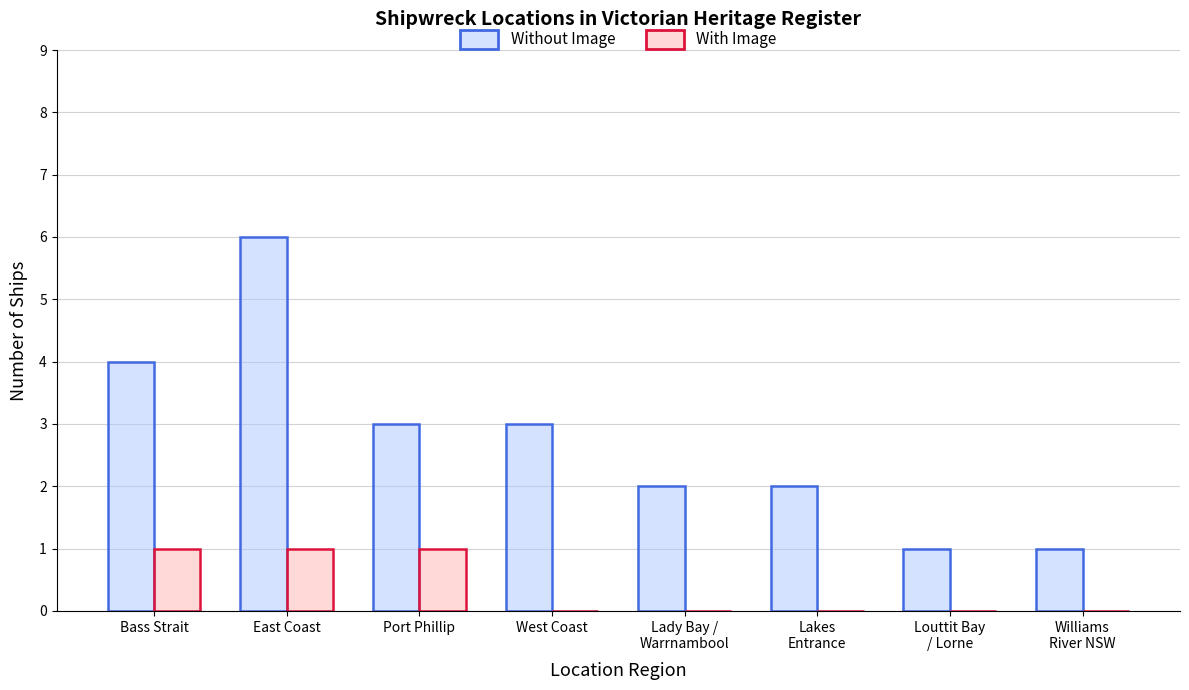

What is the sum of all With Image values?

3